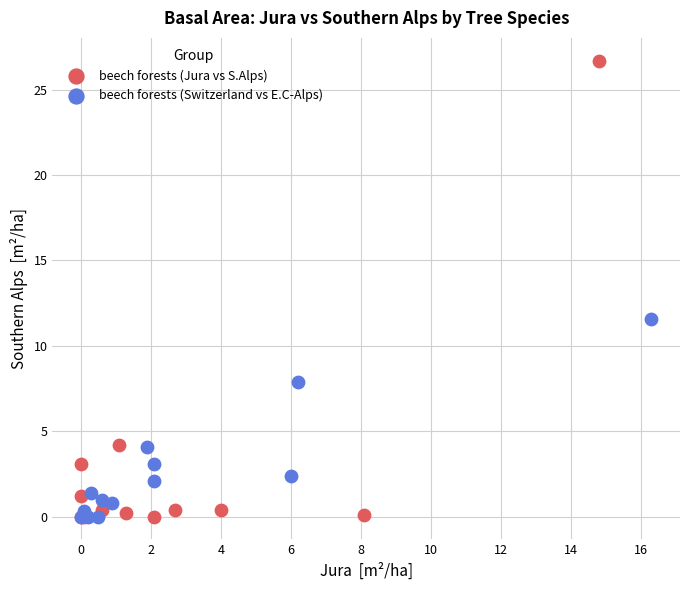

Which series reaches the maximum Y coordinate?

beech forests (Jura vs S.Alps)